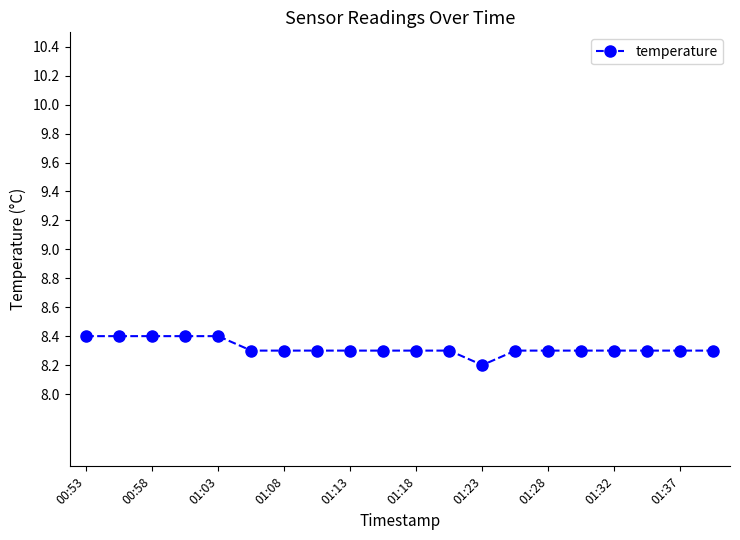

Count the values in the range 8 to 9.

20